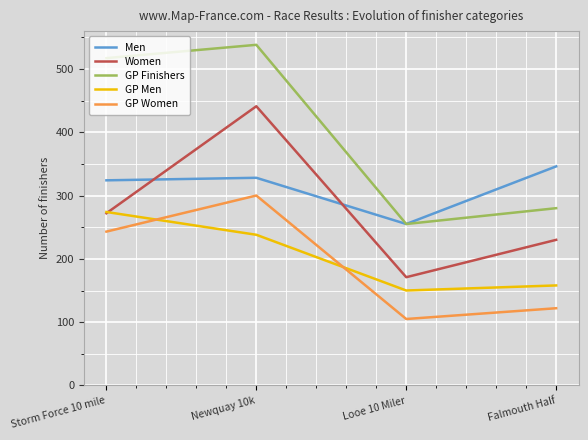

True or false: GP Men and GP Women intersect in this chart.

True